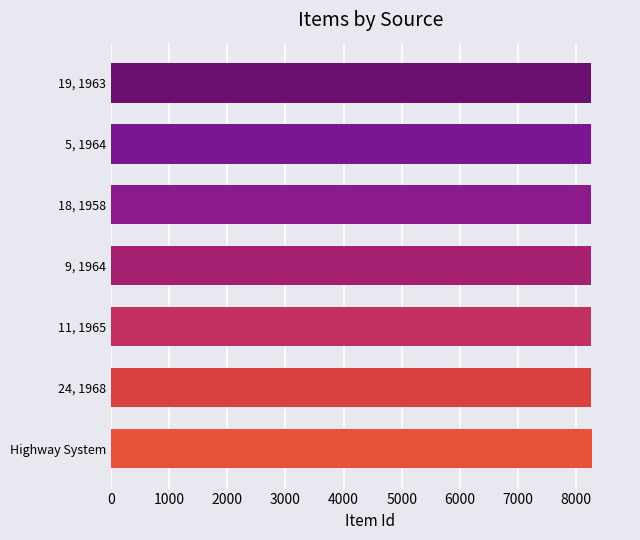

What is the sum of all values?

57805